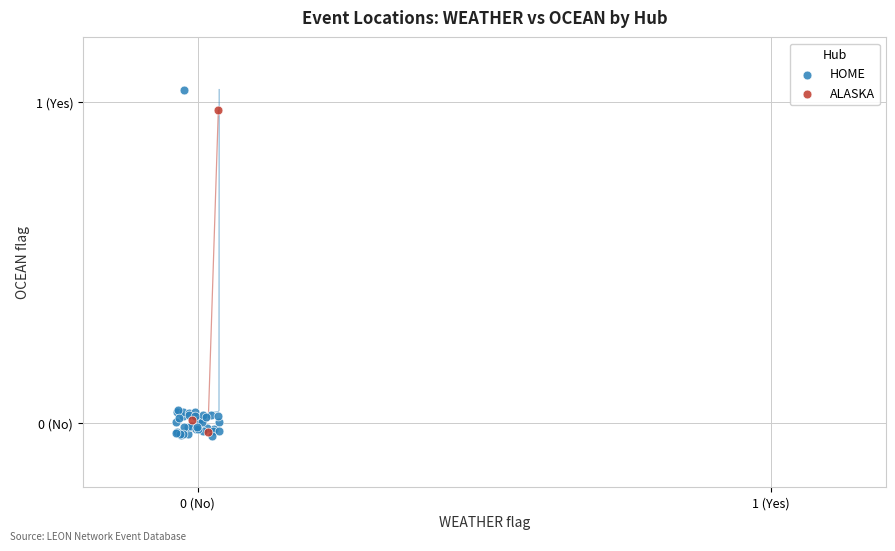

Which series has the largest Y range (max minus min)?

HOME